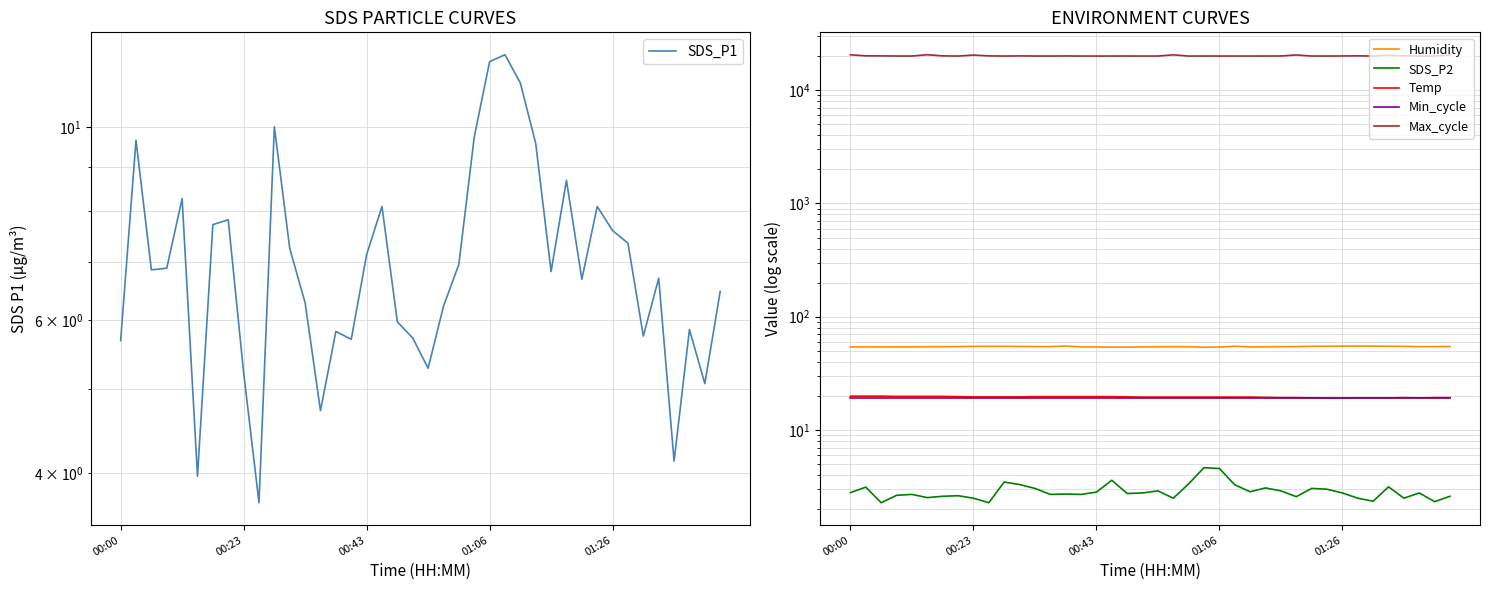

True or false: SDS_P2 and Max_cycle cross at least once.

False